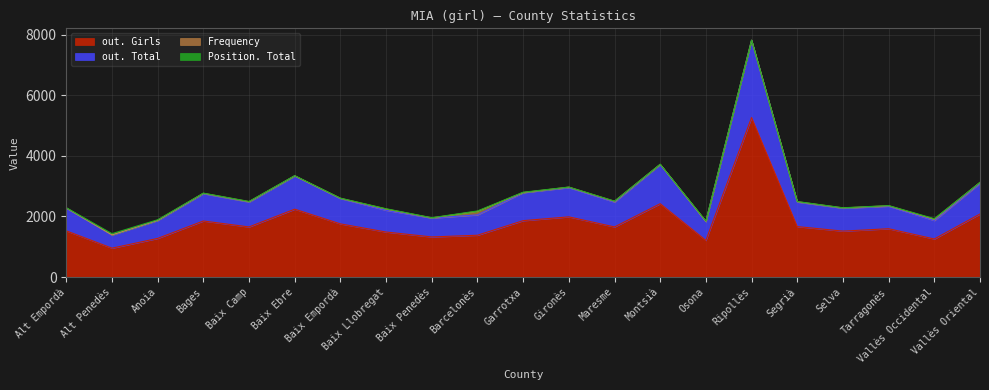

What is the label of the 14th point from the right?

Baix Llobregat